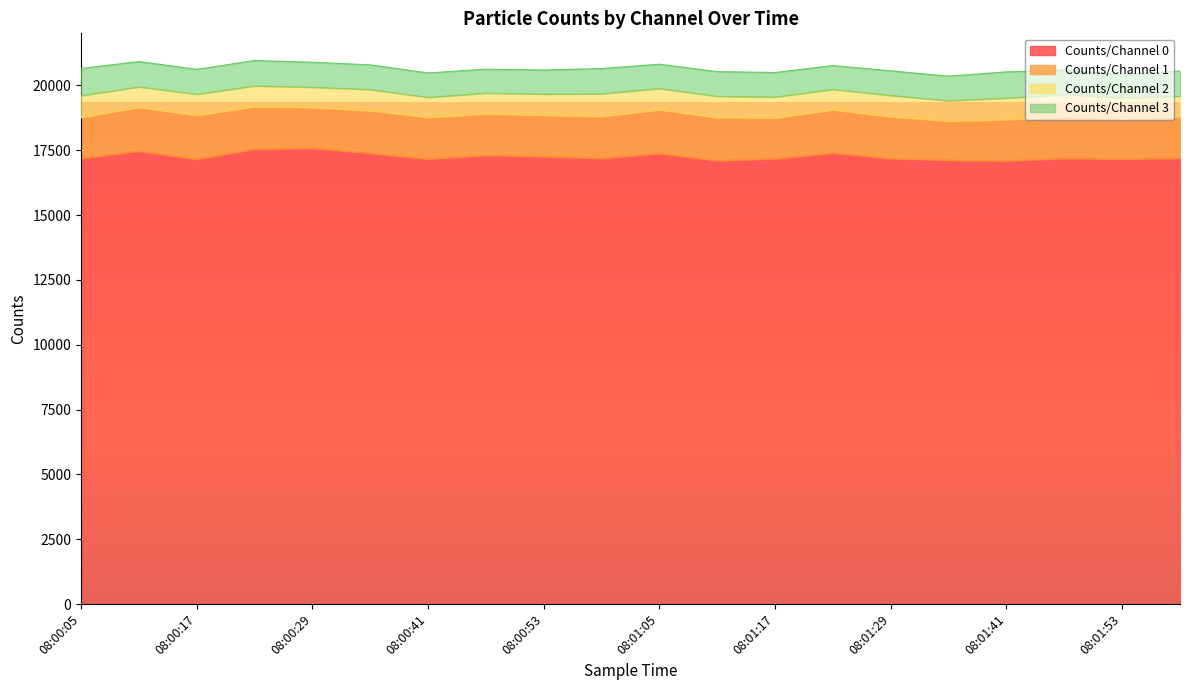

Reading left to right, extract all data points from this chart.

Counts/Channel 0: 08:00:05=17189	08:00:11=17470	08:00:17=17156	08:00:23=17548	08:00:29=17582	08:00:35=17386	08:00:41=17167	08:00:47=17310	08:00:53=17261	08:00:59=17188	08:01:05=17376	08:01:11=17105	08:01:17=17174	08:01:23=17399	08:01:29=17186	08:01:35=17121	08:01:41=17097	08:01:47=17187	08:01:53=17169	08:01:59=17194
Counts/Channel 1: 08:00:05=1584	08:00:11=1688	08:00:17=1696	08:00:23=1637	08:00:29=1576	08:00:35=1644	08:00:41=1606	08:00:47=1595	08:00:53=1597	08:00:59=1624	08:01:05=1688	08:01:11=1662	08:01:17=1580	08:01:23=1664	08:01:29=1615	08:01:35=1511	08:01:41=1587	08:01:47=1630	08:01:53=1546	08:01:59=1613
Counts/Channel 2: 08:00:05=836	08:00:11=789	08:00:17=811	08:00:23=800	08:00:29=776	08:00:35=813	08:00:41=770	08:00:47=802	08:00:53=811	08:00:59=867	08:01:05=822	08:01:11=817	08:01:17=801	08:01:23=789	08:01:29=815	08:01:35=782	08:01:41=833	08:01:47=836	08:01:53=808	08:01:59=784
Counts/Channel 3: 08:00:05=1046	08:00:11=976	08:00:17=959	08:00:23=978	08:00:29=962	08:00:35=952	08:00:41=940	08:00:47=922	08:00:53=927	08:00:59=975	08:01:05=934	08:01:11=951	08:01:17=945	08:01:23=918	08:01:29=947	08:01:35=946	08:01:41=1008	08:01:47=947	08:01:53=889	08:01:59=966